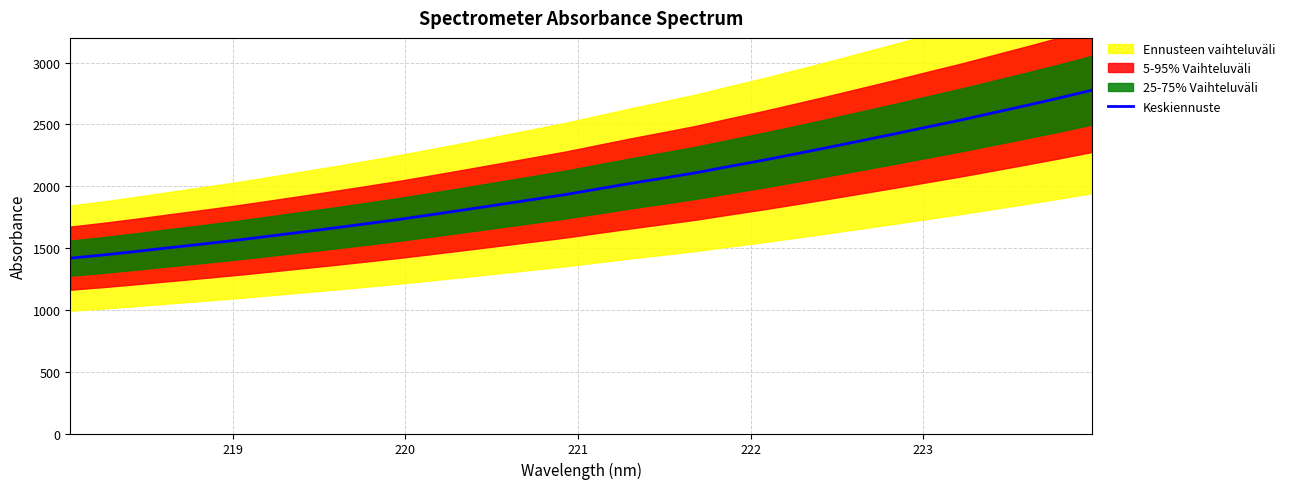

What is the difference between the maximum and minimum values?

1359.6